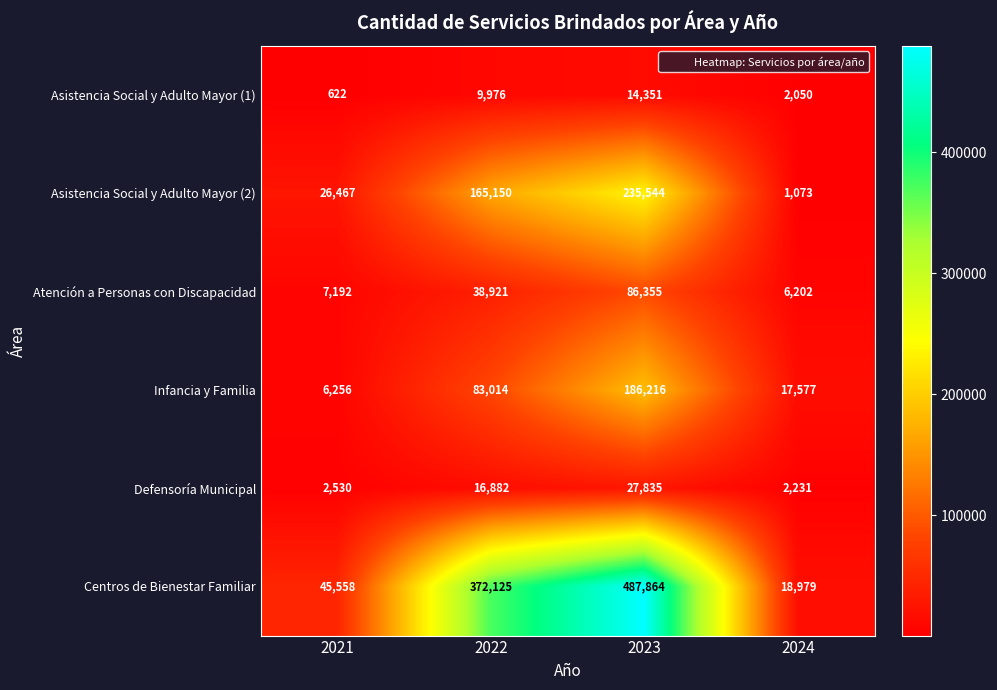

Between 2021 and 2023, which series saw the biggest shift?

Centros de Bienestar Familiar